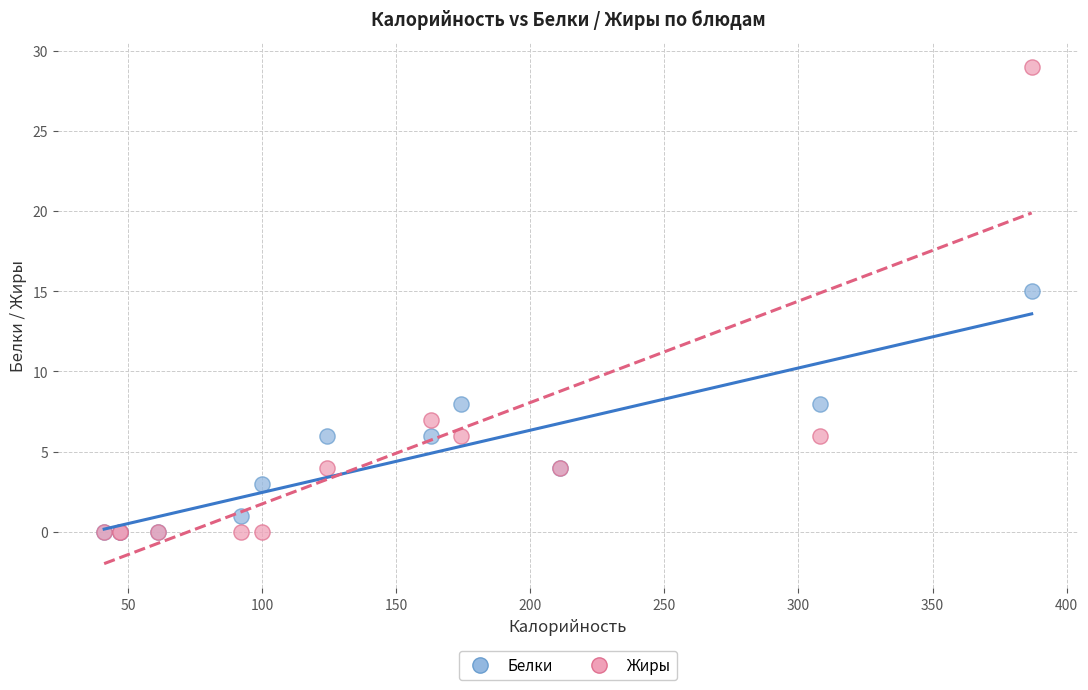

Which series contains the highest Y value?

Жиры